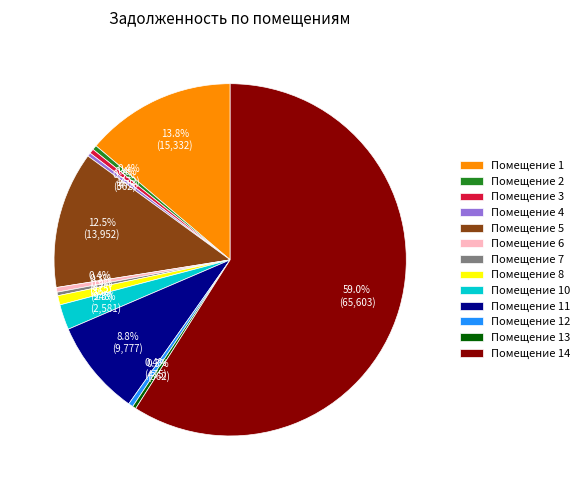

Does any single category account for the majority?

Yes